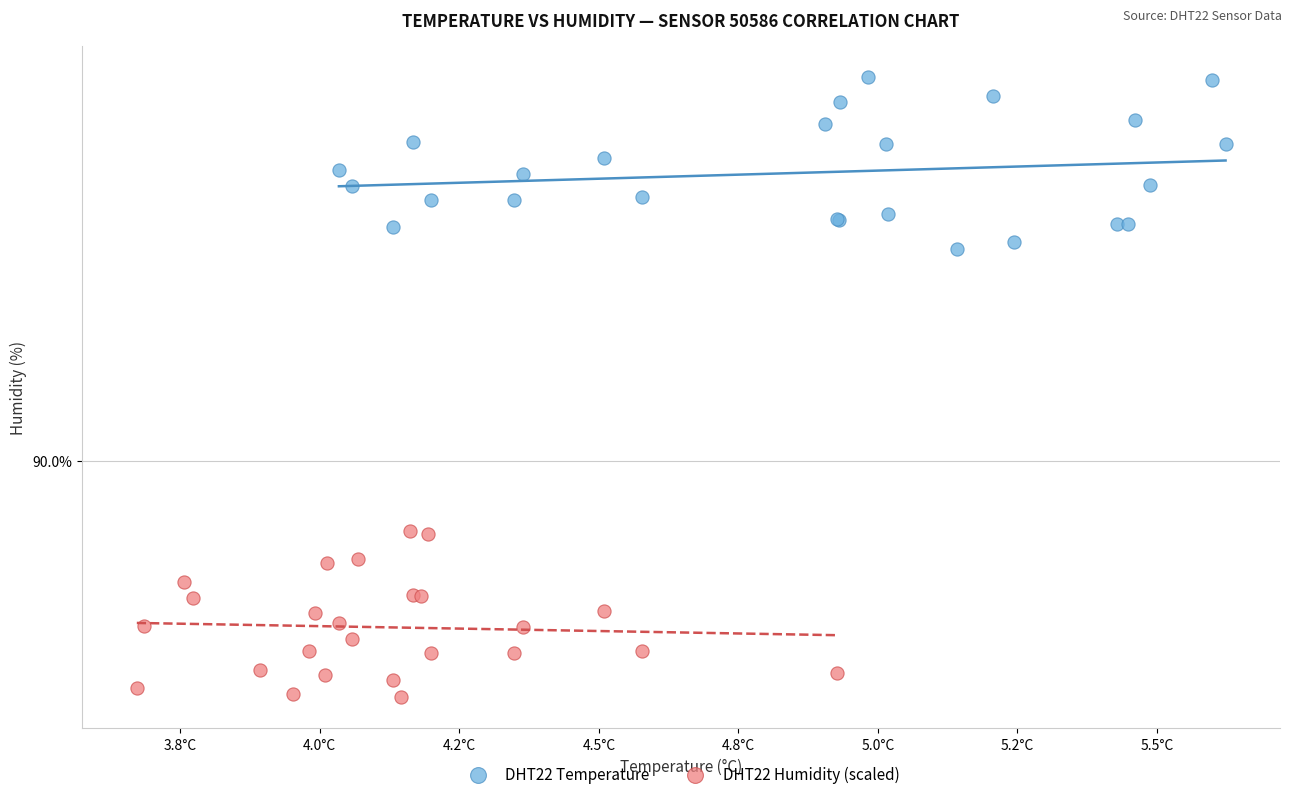

What are all the series names shown in the legend?

DHT22 Temperature, DHT22 Humidity (scaled)